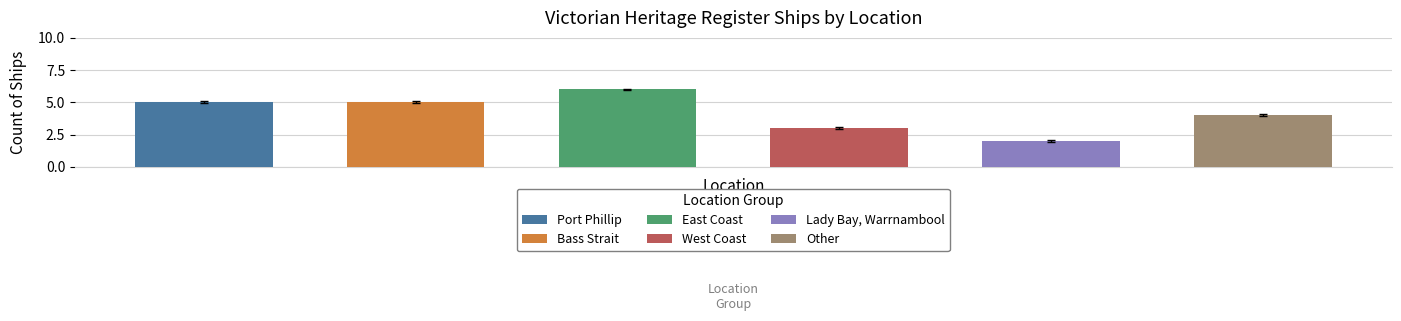

Where does the data first go above 5?

East Coast